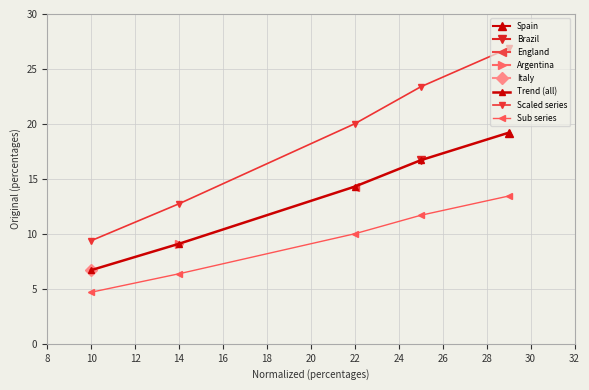

List the series in order of their peak value, highest first.

Scaled series, Trend (all), Sub series